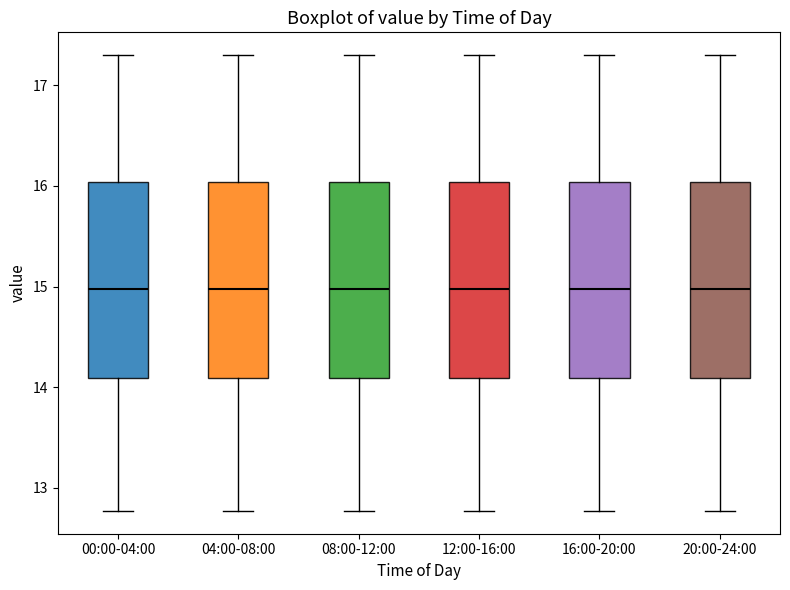

Reading left to right, transcribe this box plot: for each box, give where its median line is, the range the box spans, and where its two whiskers end, as read against the y-axis. The values are not printed on the chart, so give them approximately, as read against the axis.

00:00-04:00: median 15.0, box 14.1 to 16.0, whiskers 12.8 to 17.3
04:00-08:00: median 15.0, box 14.1 to 16.0, whiskers 12.8 to 17.3
08:00-12:00: median 15.0, box 14.1 to 16.0, whiskers 12.8 to 17.3
12:00-16:00: median 15.0, box 14.1 to 16.0, whiskers 12.8 to 17.3
16:00-20:00: median 15.0, box 14.1 to 16.0, whiskers 12.8 to 17.3
20:00-24:00: median 15.0, box 14.1 to 16.0, whiskers 12.8 to 17.3